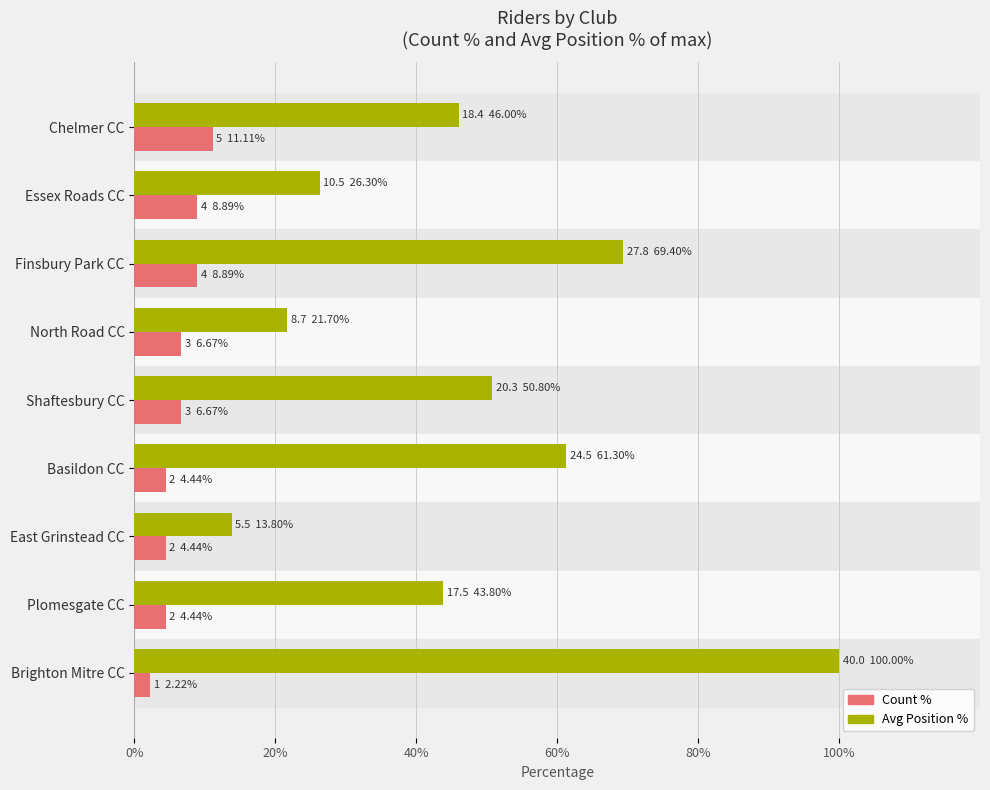

How many values in the Count % series exceed 6?

5